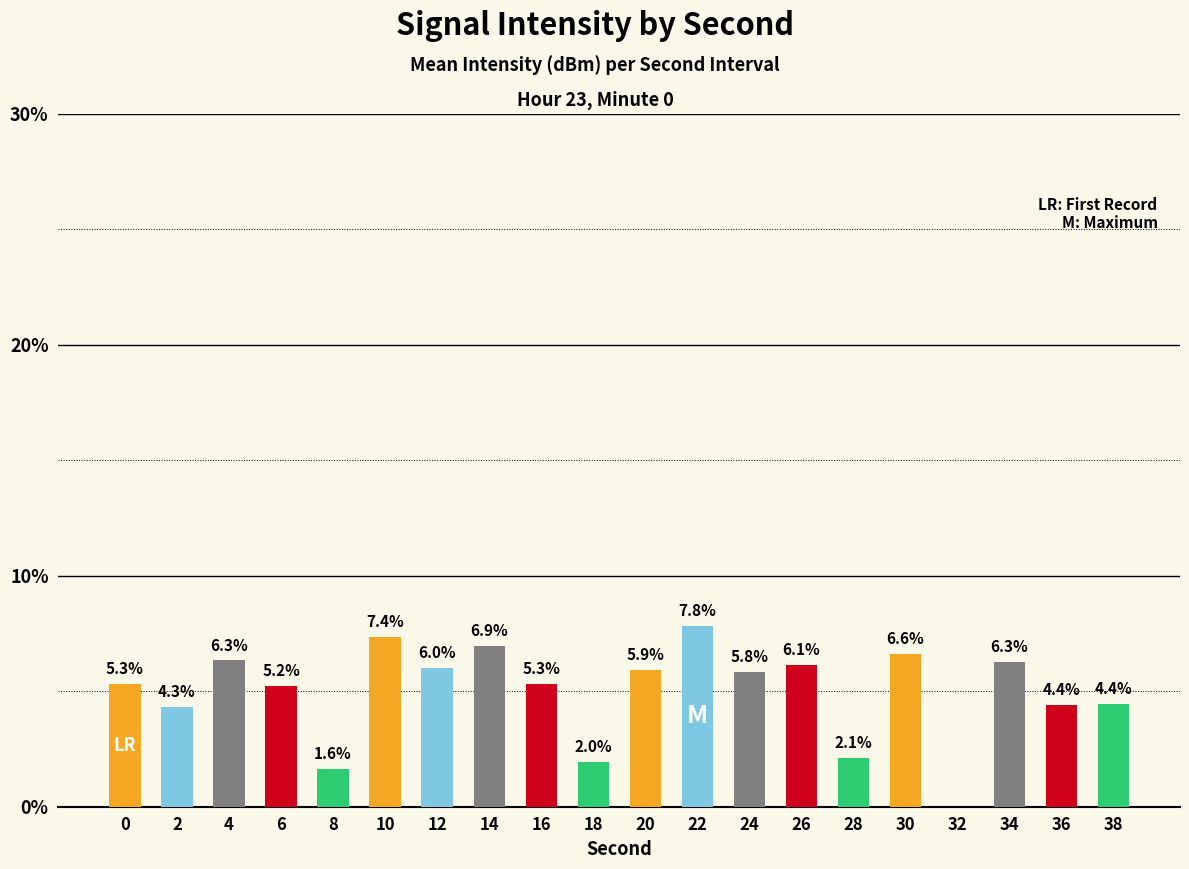

Reading left to right, list all the values displayed in this chart.

5.3	4.3	6.3	5.2	1.6	7.4	6.0	6.9	5.3	2.0	5.9	7.8	5.8	6.1	2.1	6.6	0.0	6.3	4.4	4.4